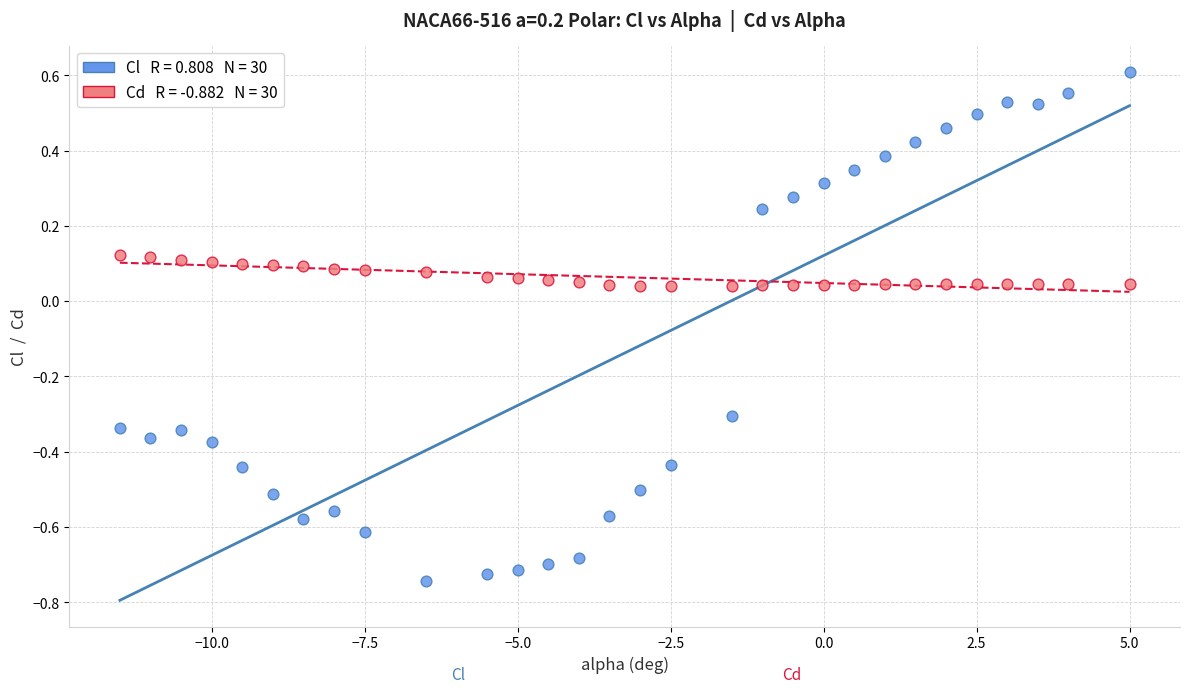

Across all data points, what is the range of Y values (max minus min)?

1.4